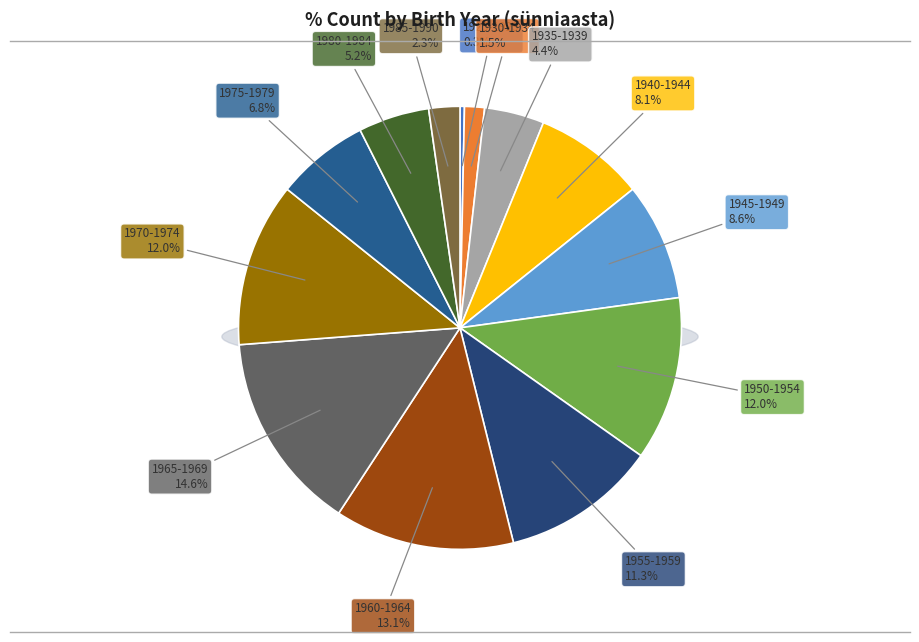

What is the smallest slice in the pie chart?

1925-1929